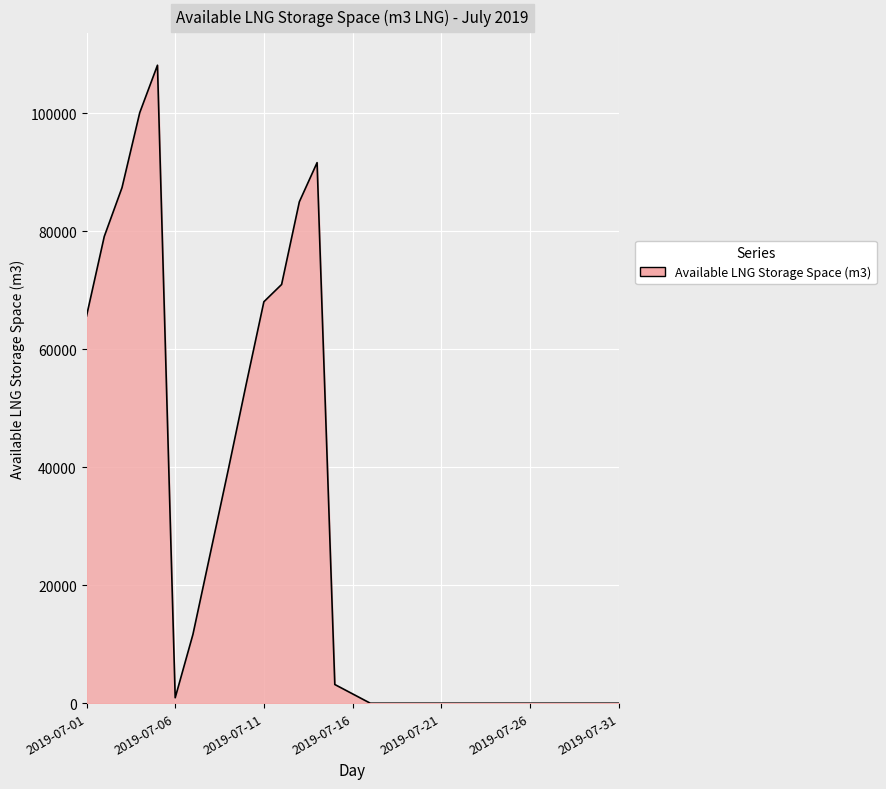

What is the difference between the maximum and minimum values?

108109